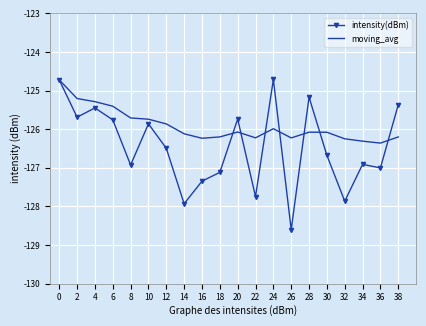

True or false: intensity(dBm) and moving_avg cross at least once.

True